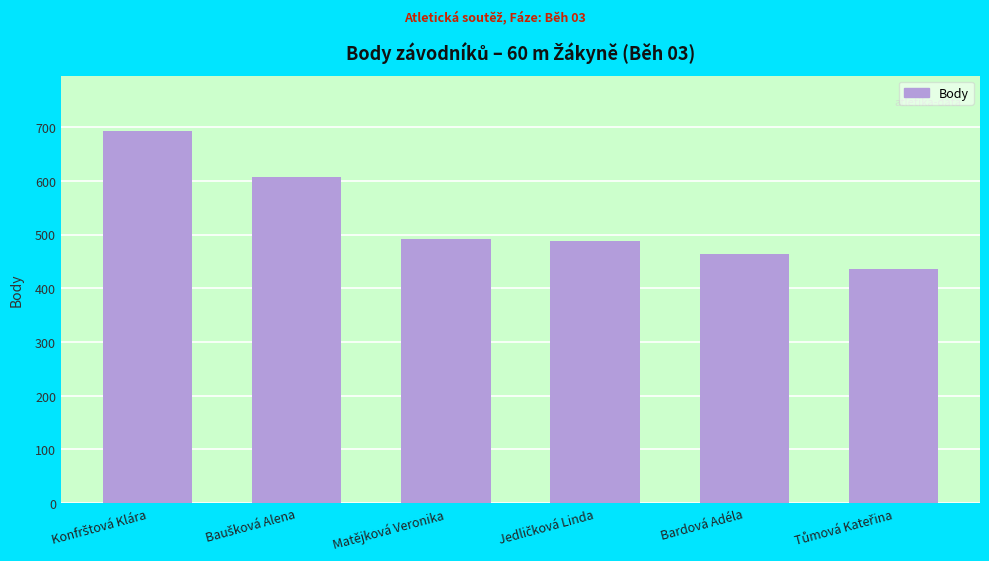

Is it true that the value at Bardová Adéla is 691?

False